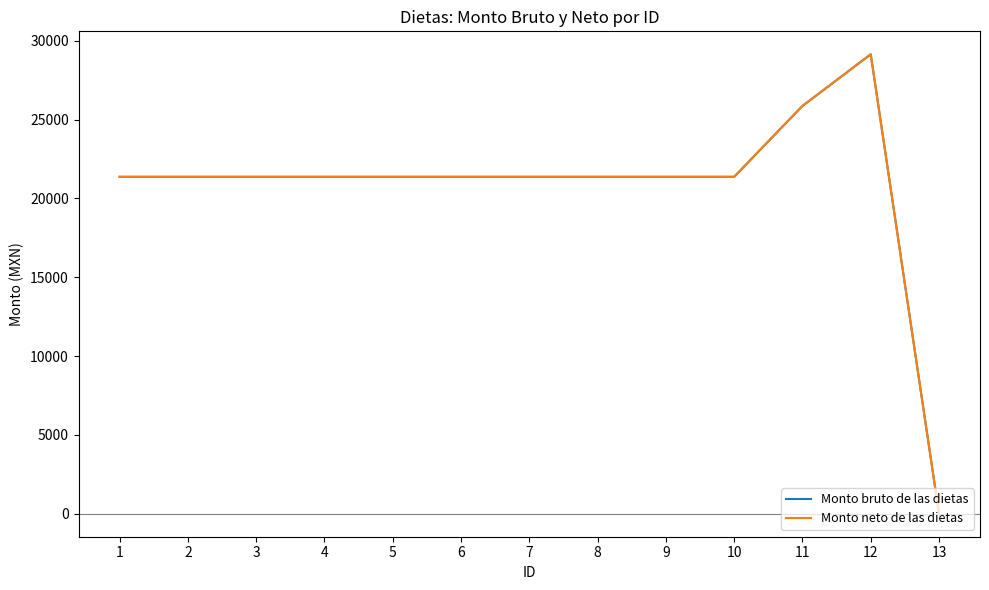

Rank the series at 1 from highest to lowest value.

Monto bruto de las dietas, Monto neto de las dietas